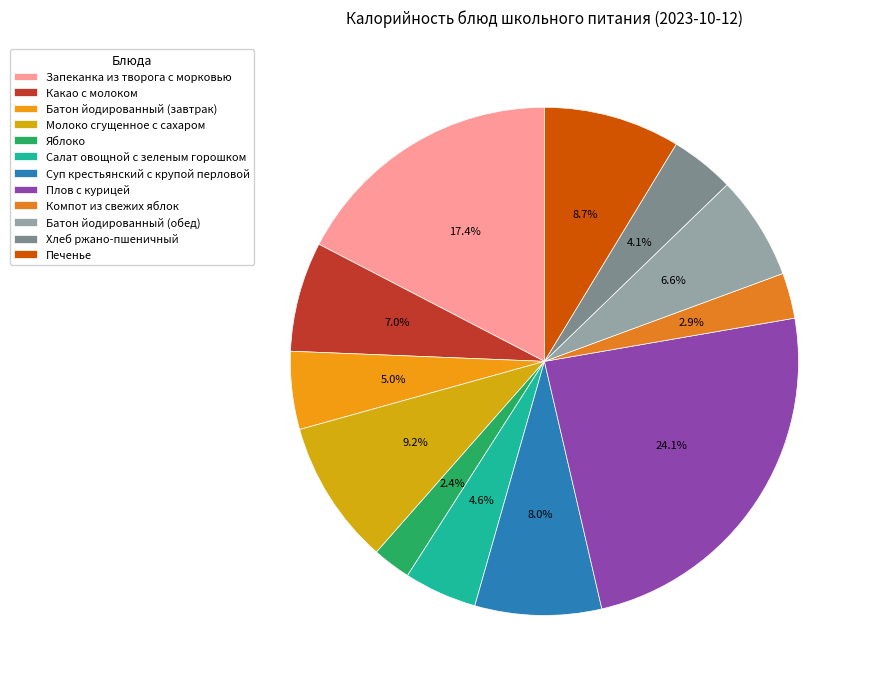

What is the largest slice in the pie chart?

Плов с курицей